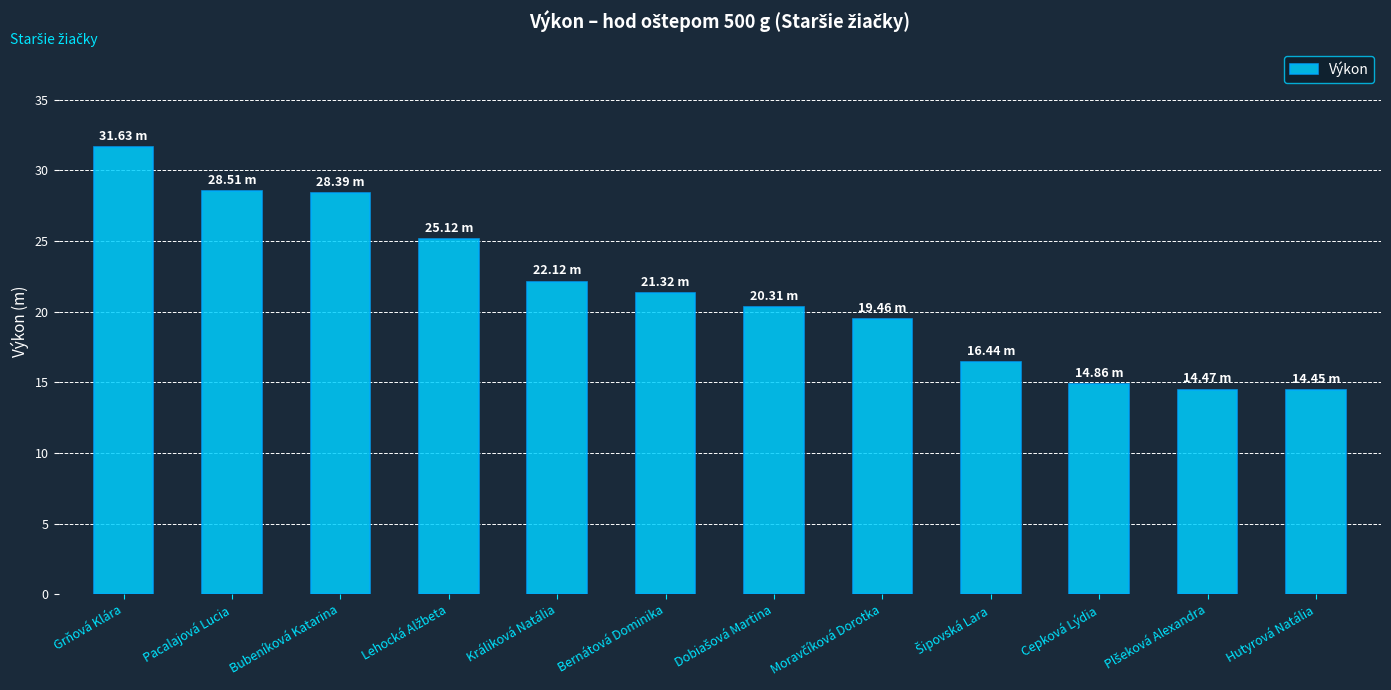

What is the difference between the second highest and second lowest values?

14.0